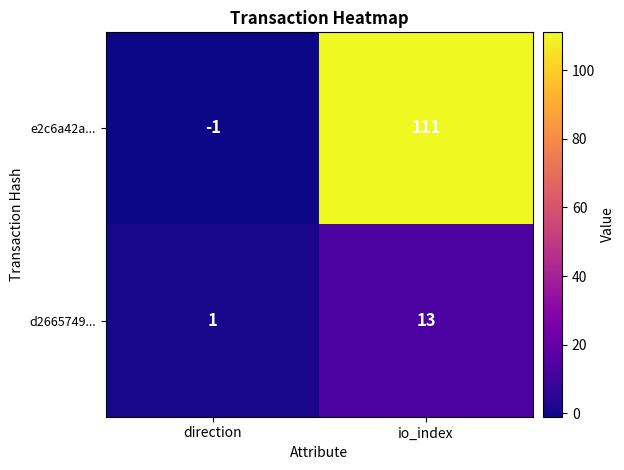

Which series has the largest range (max minus min)?

e2c6a42a...